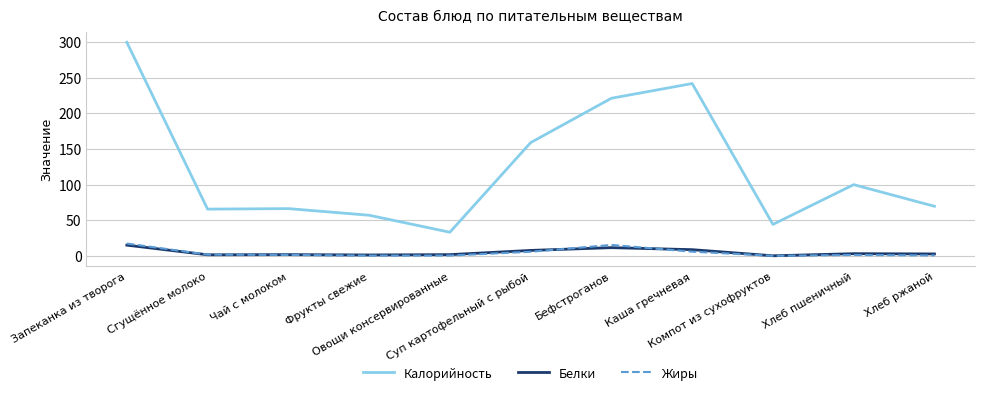

True or false: Белки and Калорийность cross at least once.

False